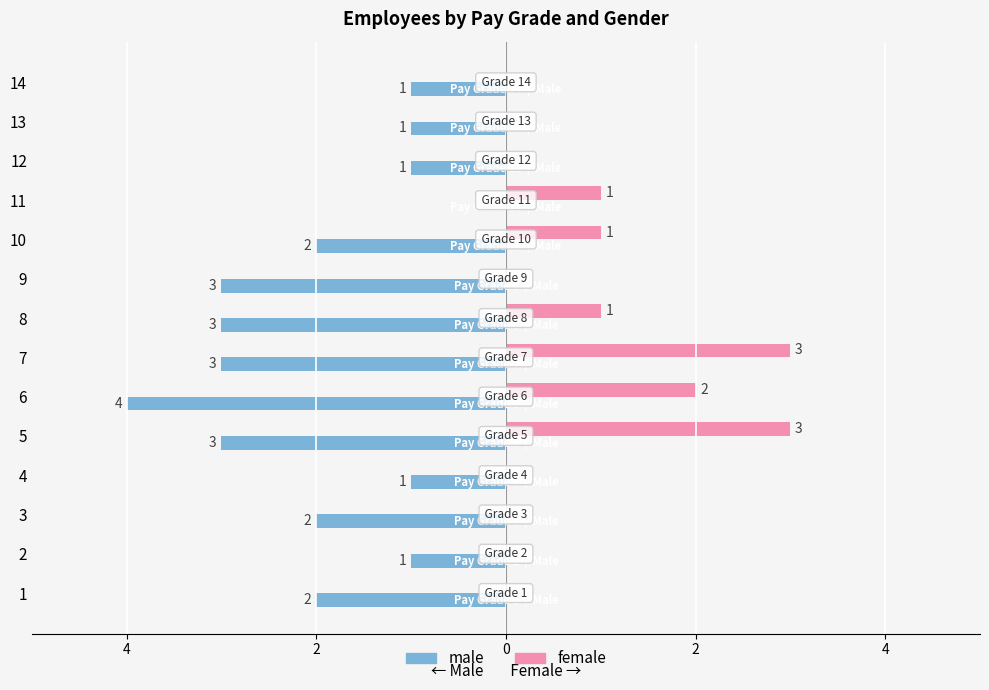

Count the female values in the range 0 to 1.

11